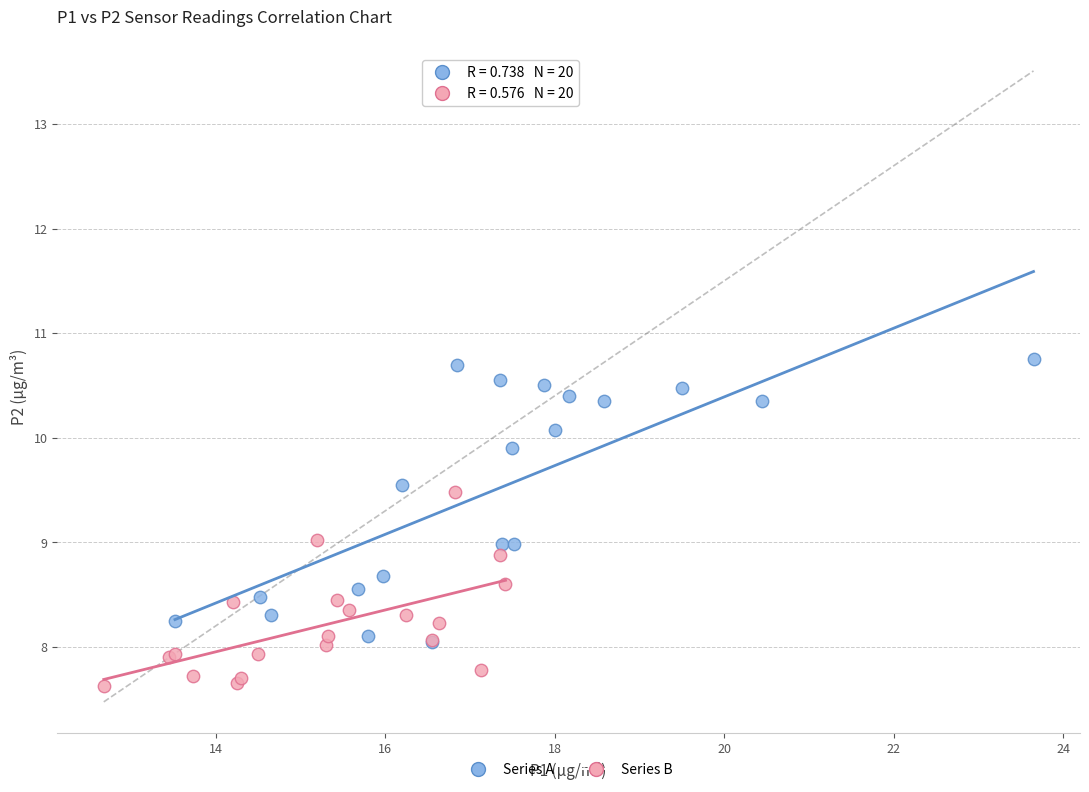

Which series contains the lowest Y value?

Series B